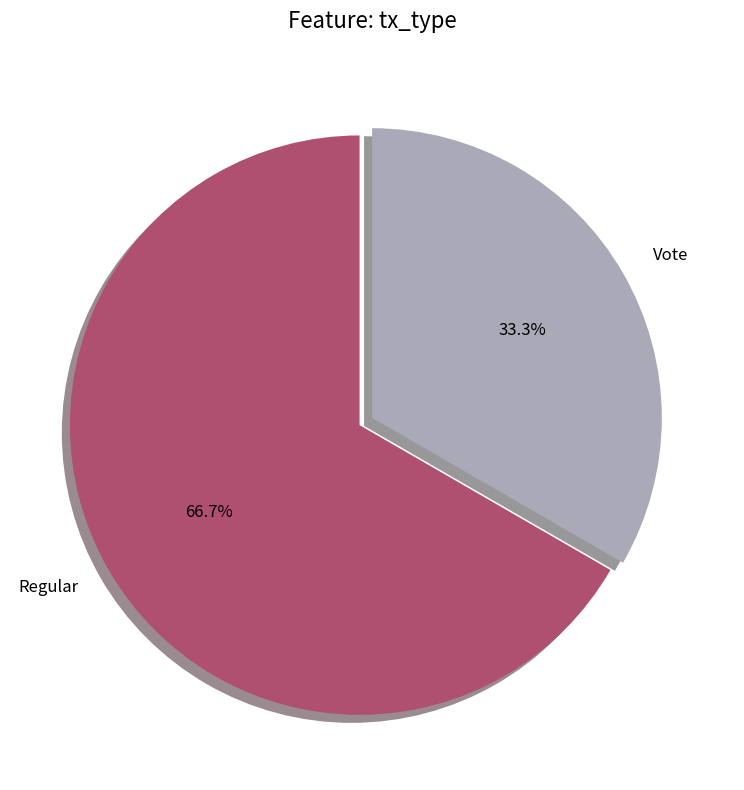

Is there any slice that represents more than half of the pie?

Yes